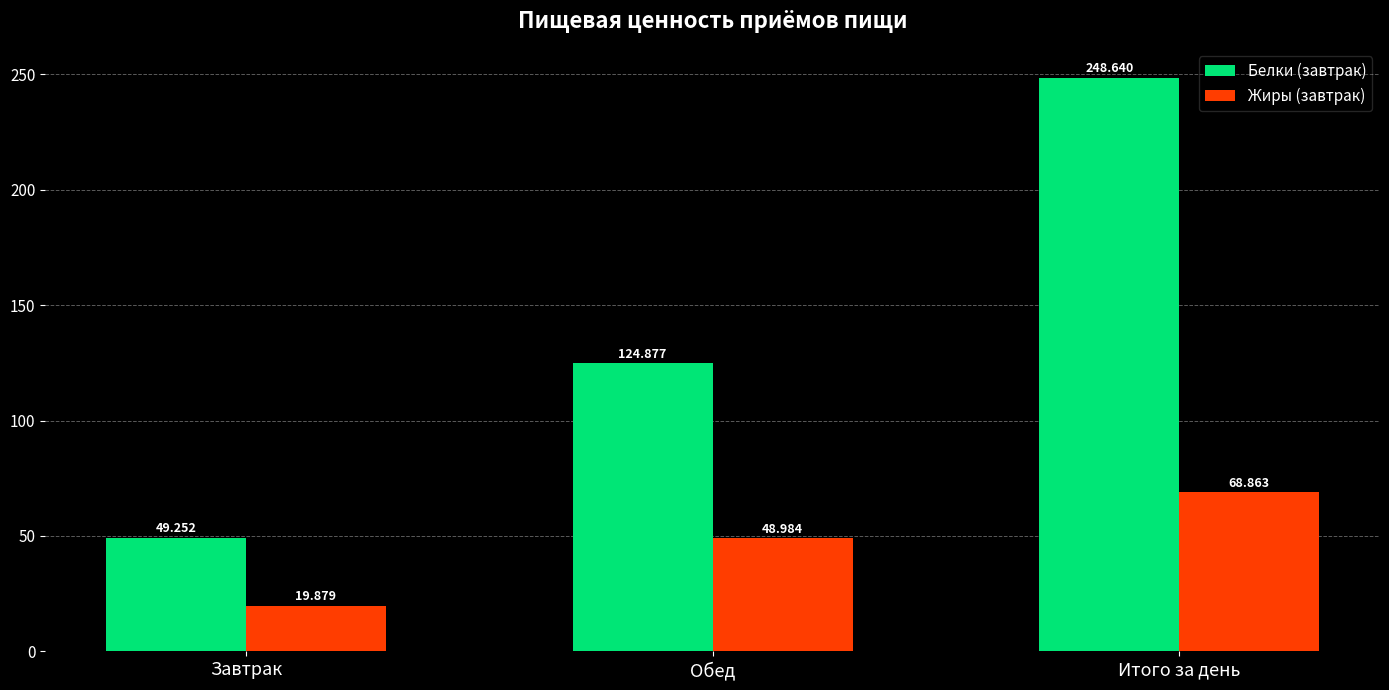

What is the label of the 1st bar from the left?

Завтрак